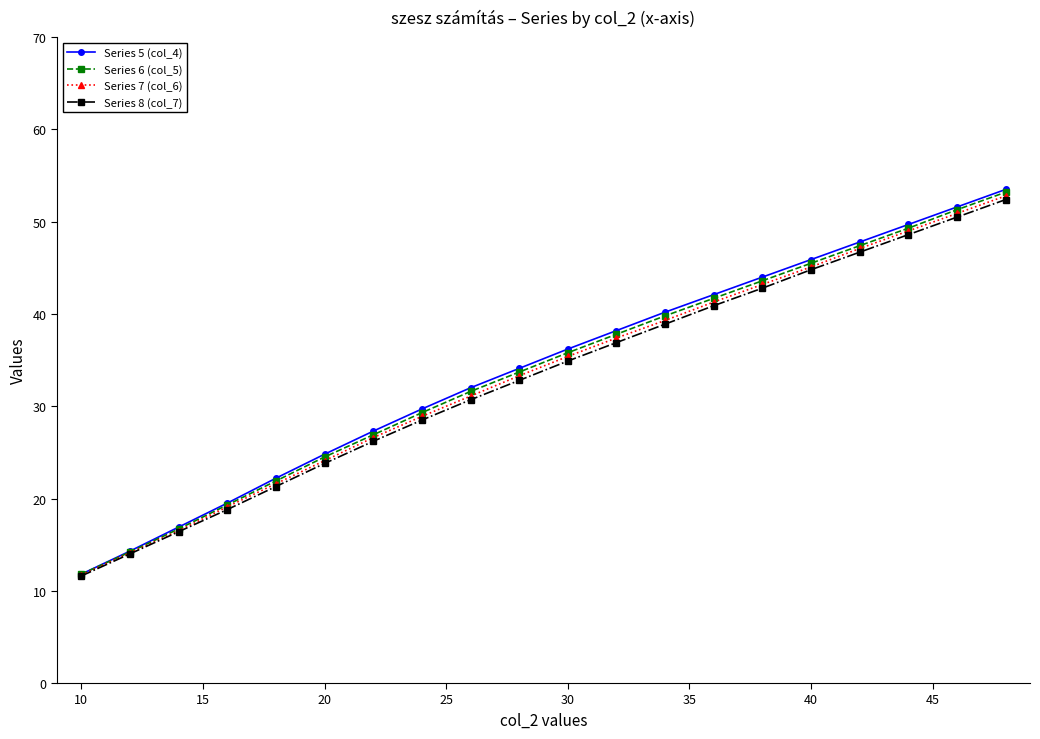

What is the average value of the Series 8 (col_7) series?

33.1